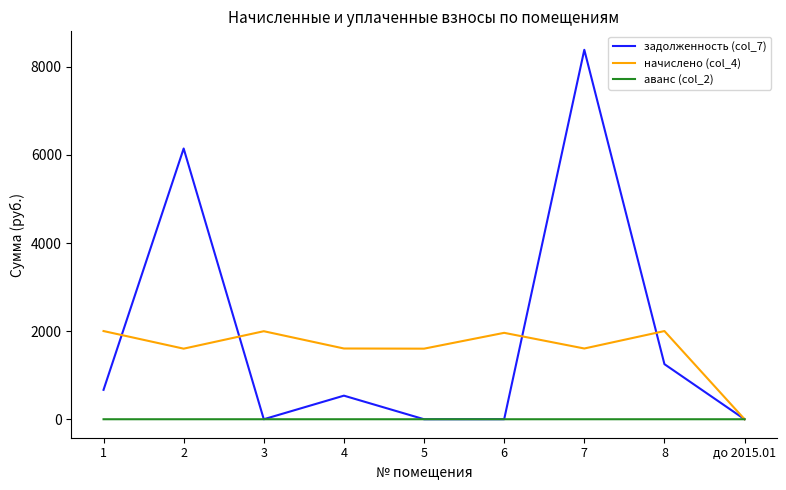

The аванс (col_2) series shows 0.0 at до 2015.01. True or false?

True